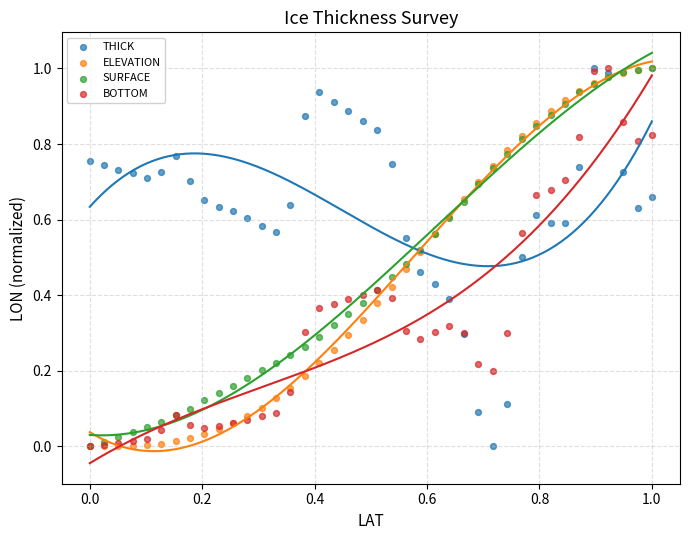

What are all the series names shown in the legend?

THICK, ELEVATION, SURFACE, BOTTOM